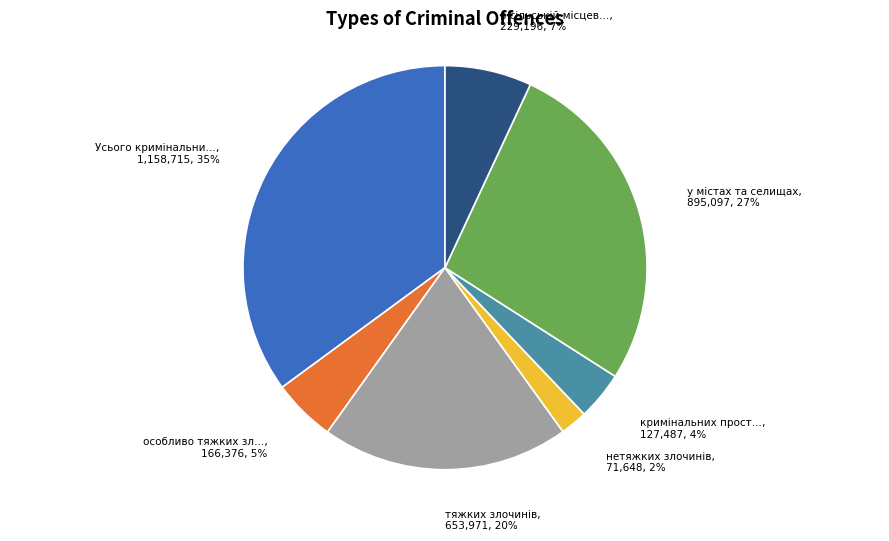

To the nearest percent, what is the average slice percentage?

14%